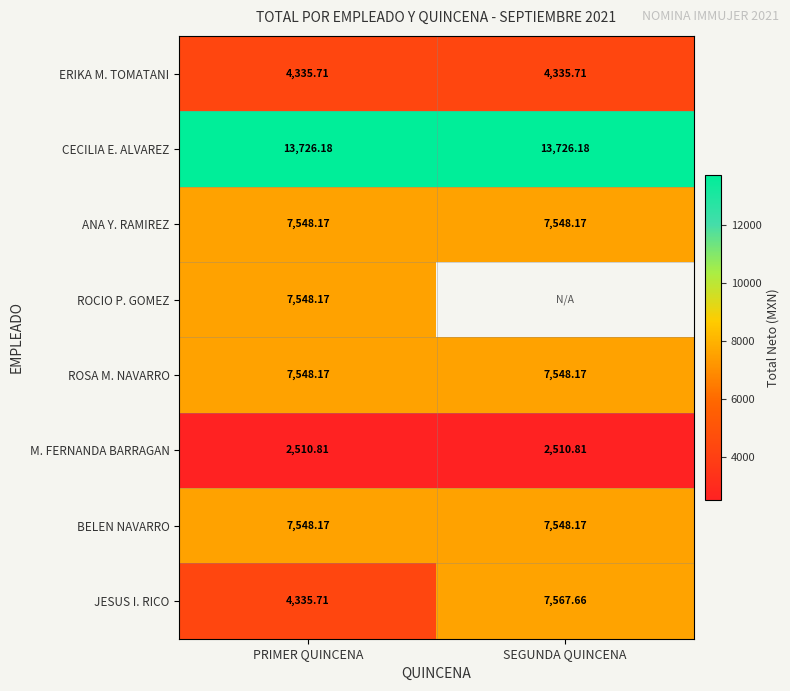

Count the number of categories in the chart.

2